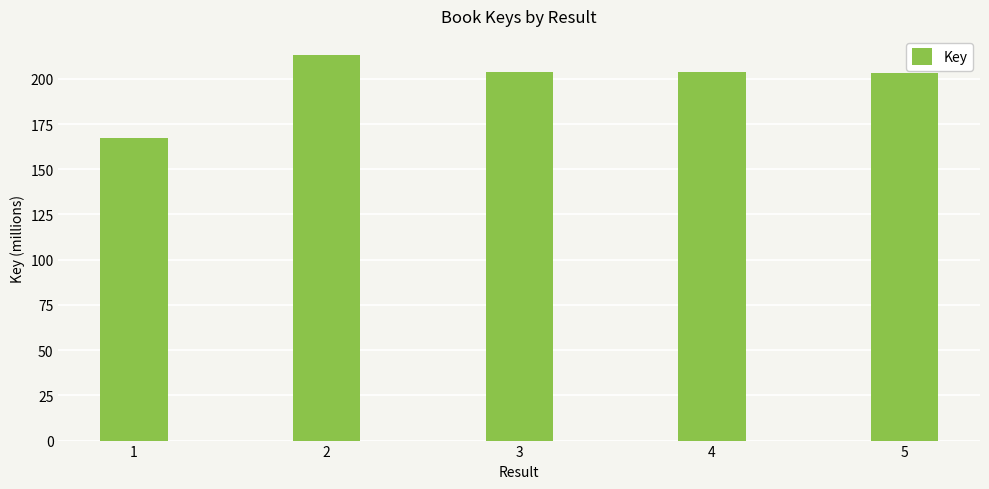

The chart shows a value of 74.5 at 3. True or false?

False